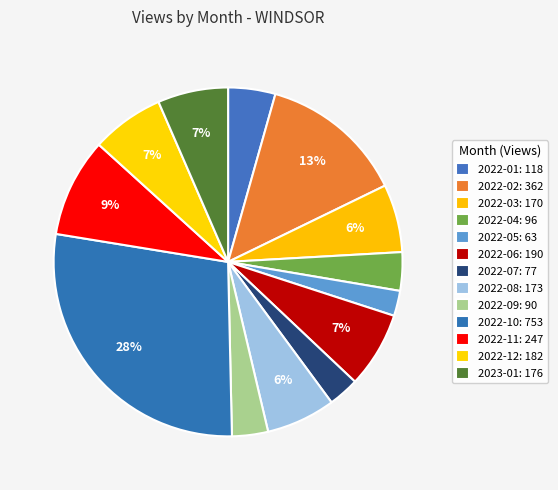

To the nearest percent, what percentage of the pie is 2022-02?

13%